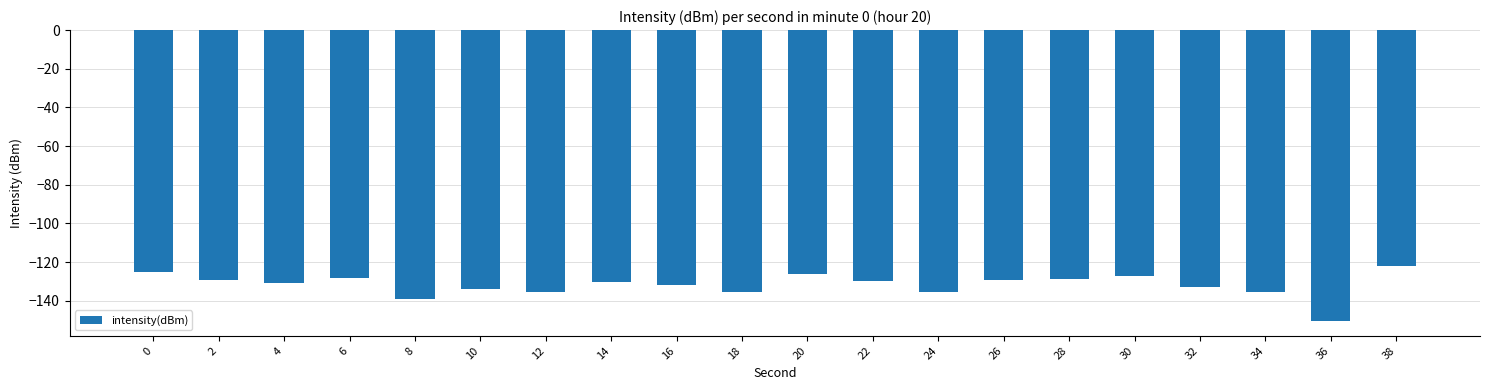

What is the sum of the values at 16 and 28?

-260.5